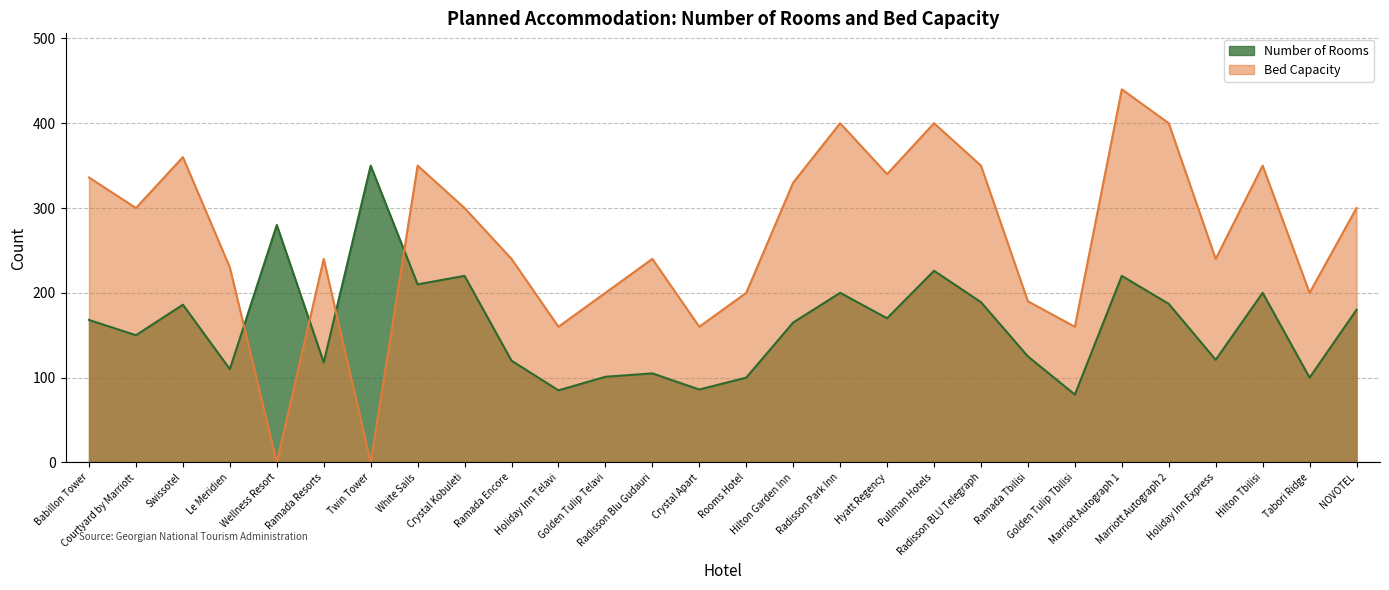

Where does the Bed Capacity series first go above 300?

Babillon Tower